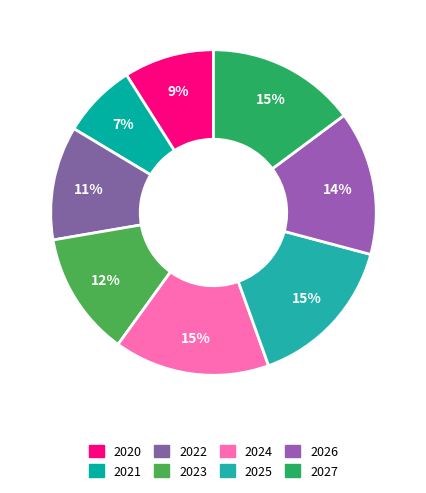

How many slices are in this pie chart?

8